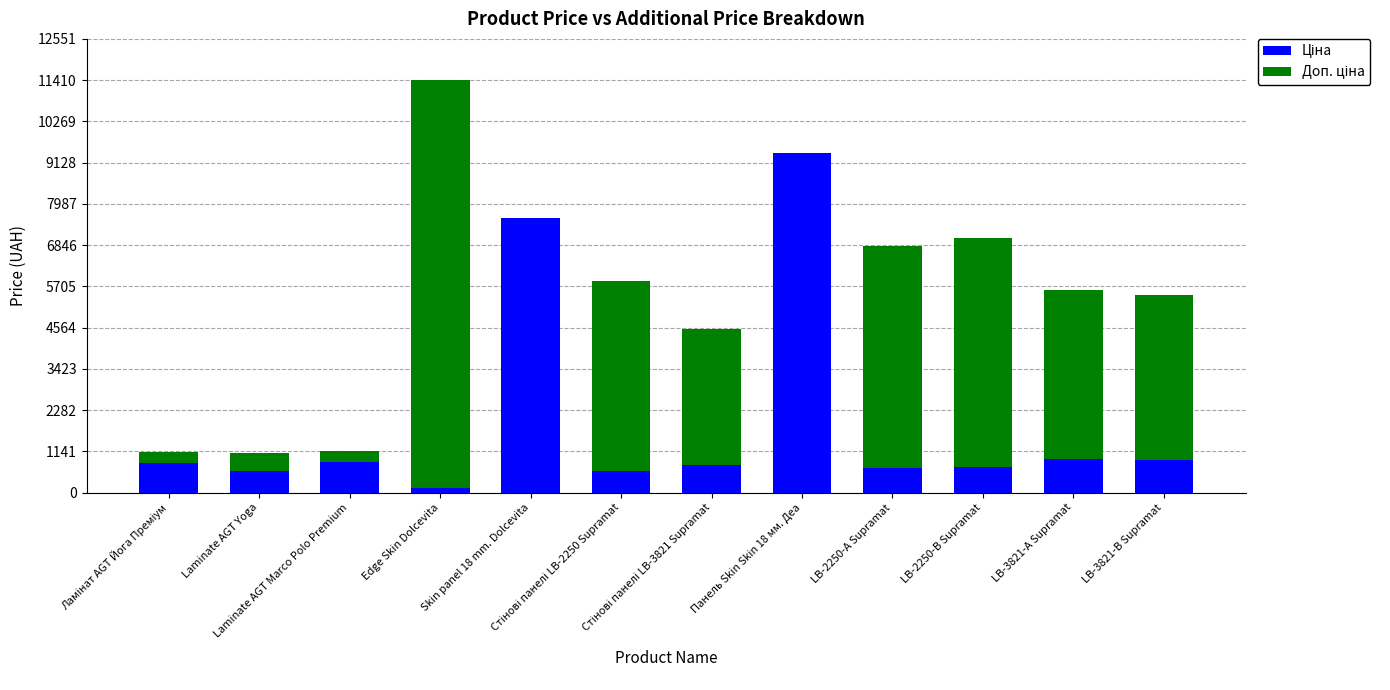

Are the bars grouped side by side (vs. stacked)?

No